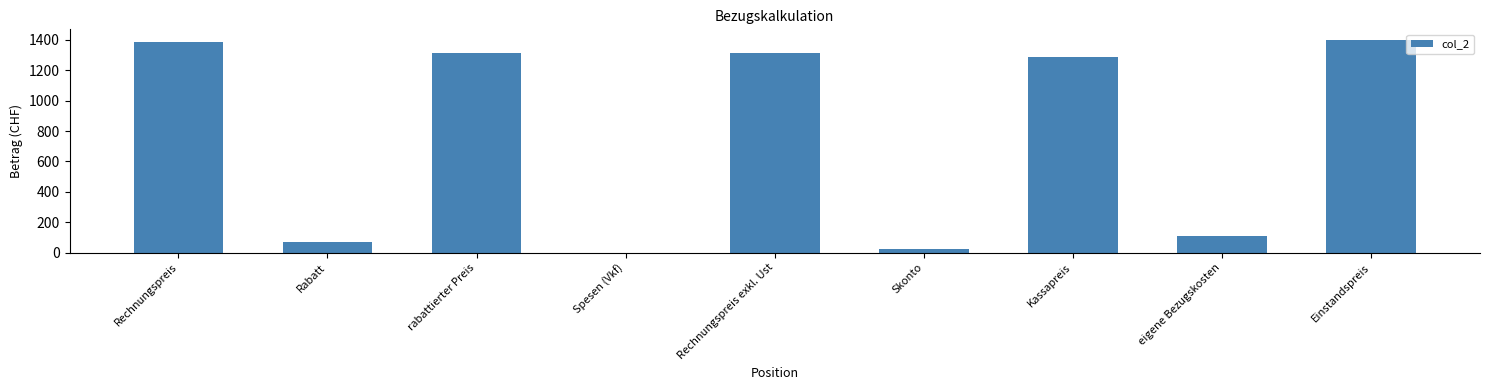

At which label does the data first exceed 1291?

Rechnungspreis